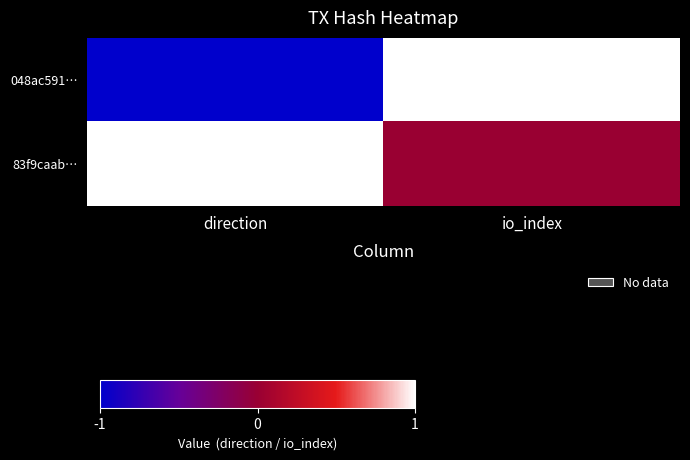

At which category is the sum across all series the highest?

io_index